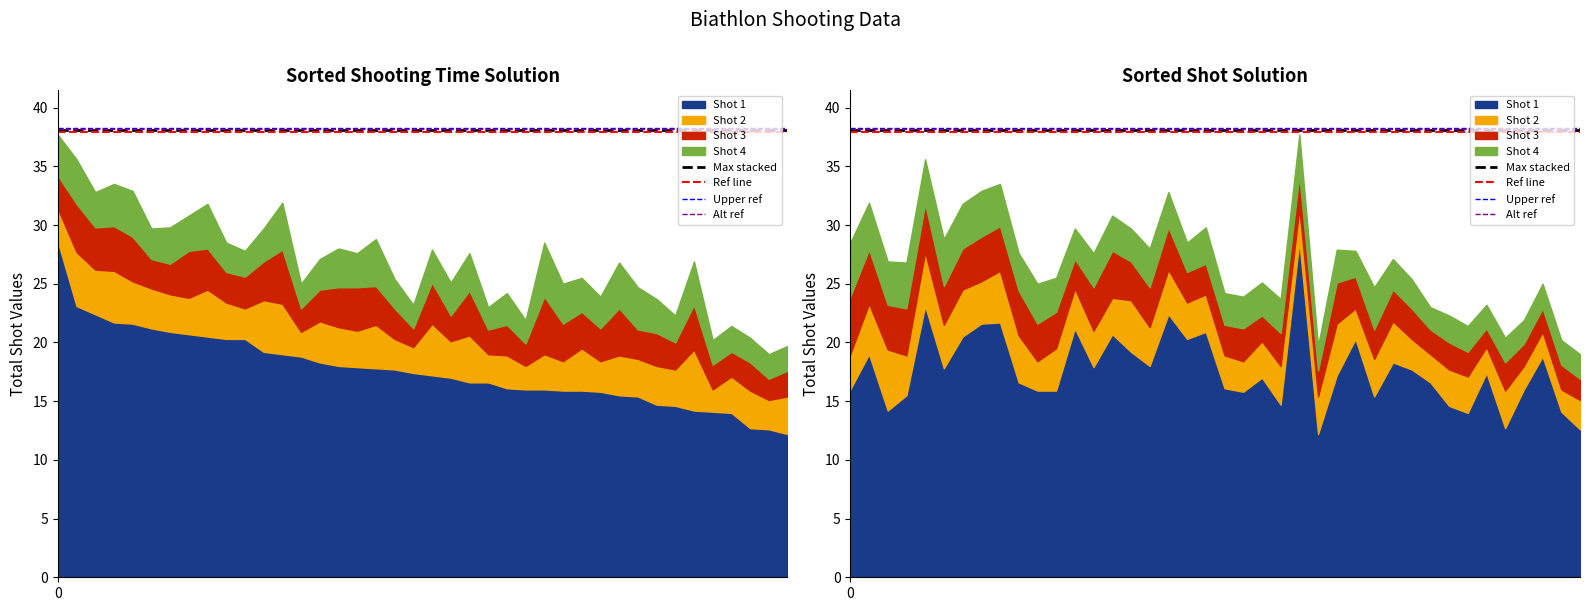

What is the sum of the Upper ref values at 1 and 0?

76.5